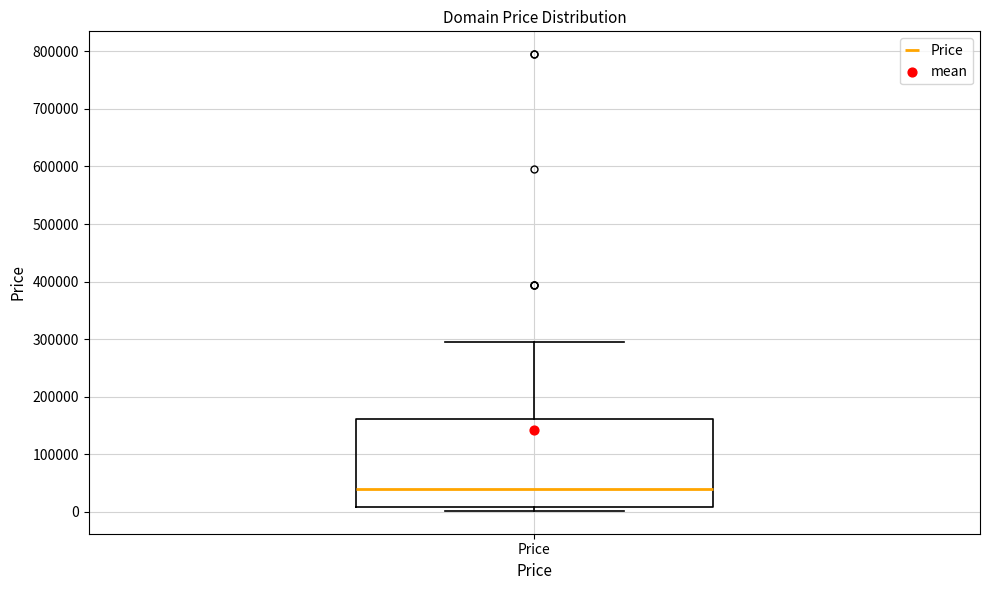

Transcribe this box plot: give where the median line is, the range the box spans, and where the two whiskers end, as read against the y-axis. The values are not printed on the chart, so give them approximately, as read against the axis.

median 40000, box 10000 to 160000, whiskers 0 to 290000